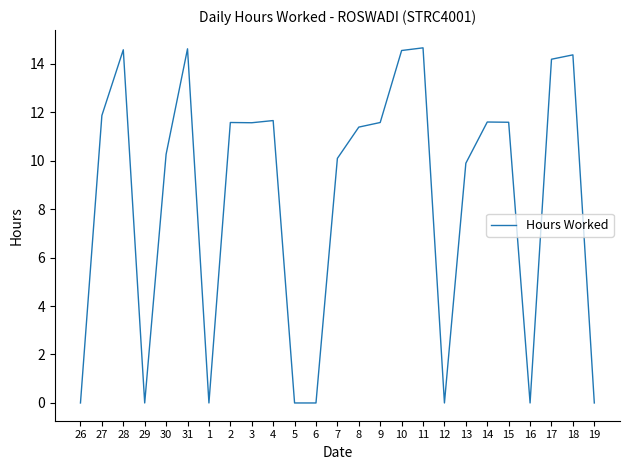

What is the sum of all values?

209.9